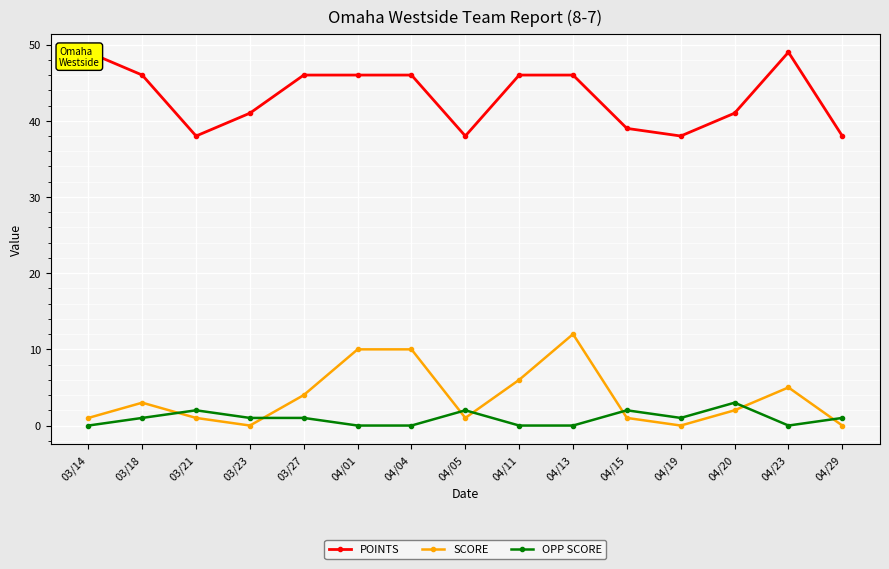

Where is OPP SCORE nearest to the value 1?

03/18